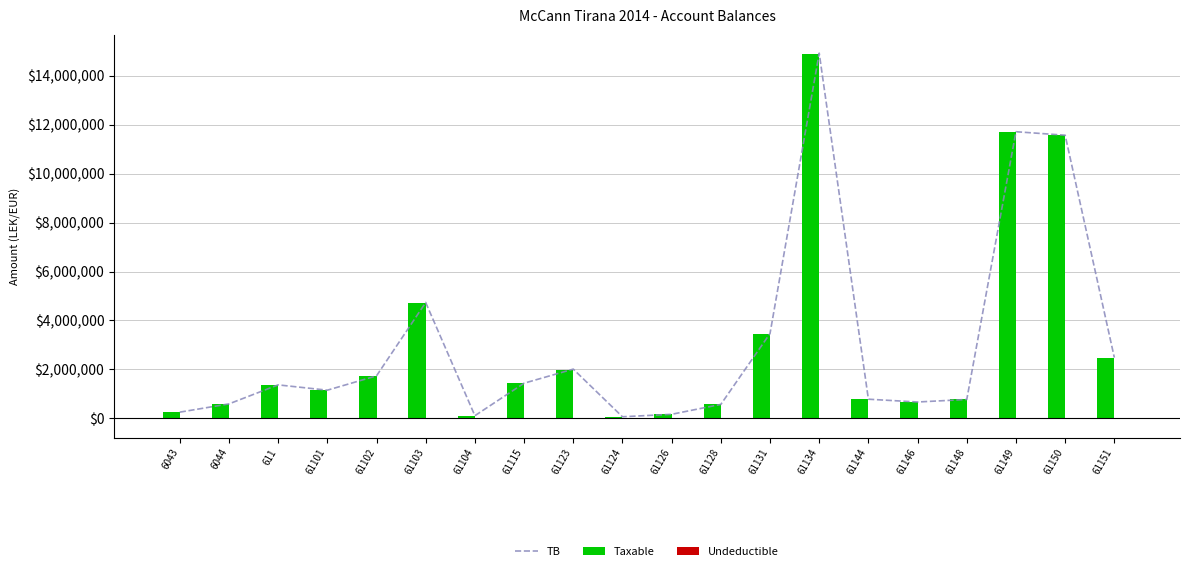

The TB series shows 780476.4 at 61123. True or false?

False